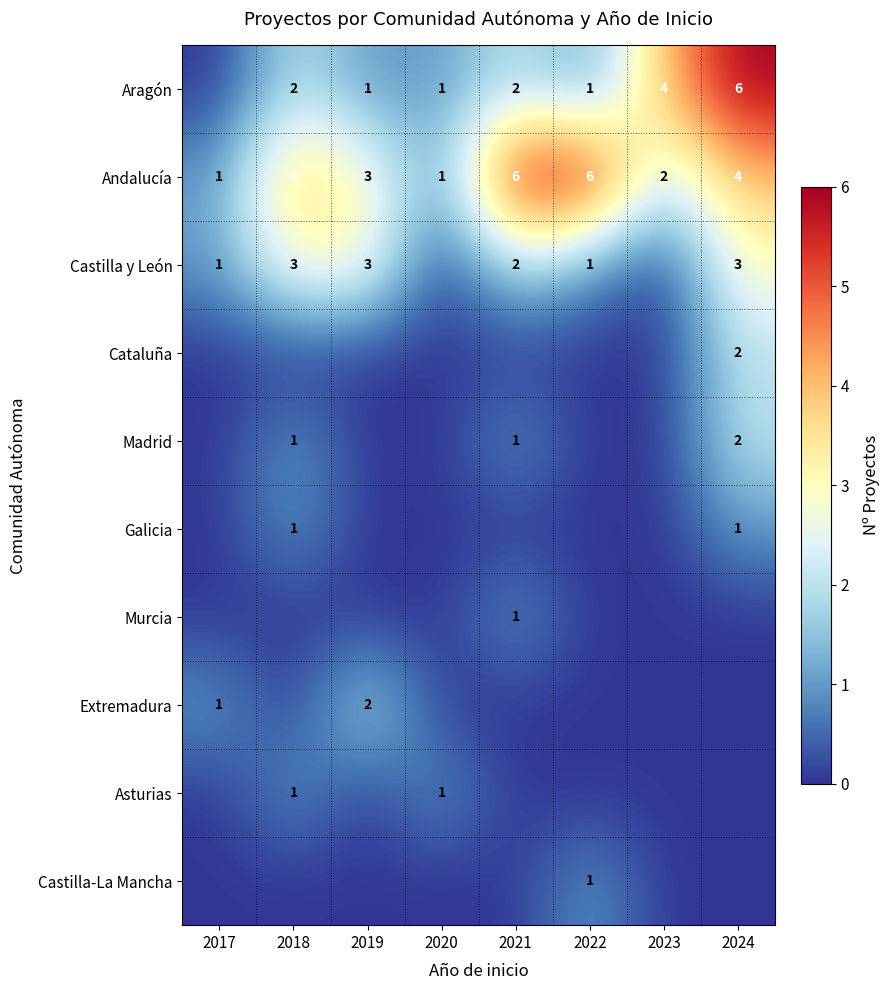

Count the Andalucía values in the range 2 to 6.

6